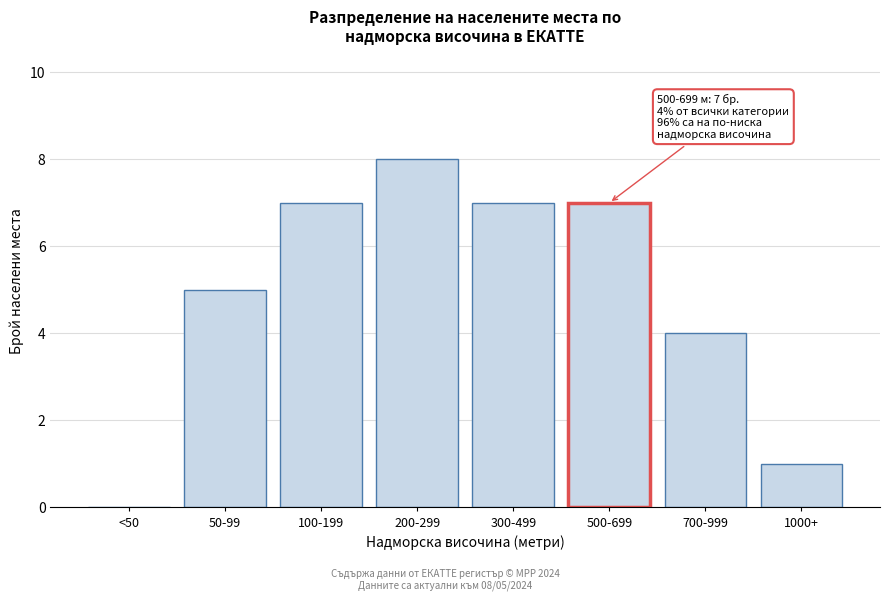

Reading left to right, transcribe all the data shown in this chart.

<50=0	50-99=5	100-199=7	200-299=8	300-499=7	500-699=7	700-999=4	1000+=1